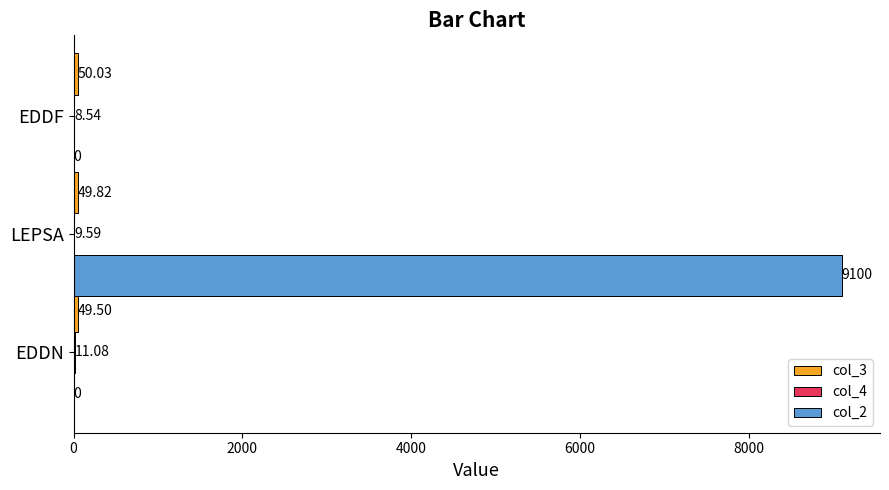

Between LEPSA and EDDF, which series saw the biggest shift?

col_2